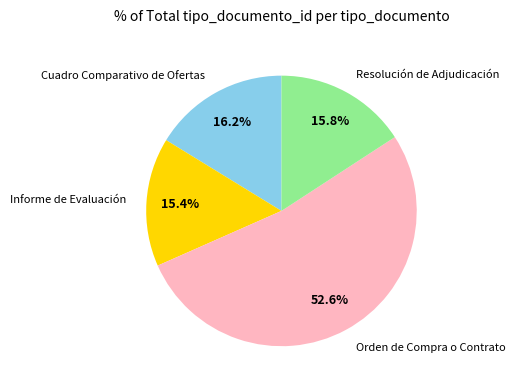

Which category has the biggest portion of the pie?

Orden de Compra o Contrato